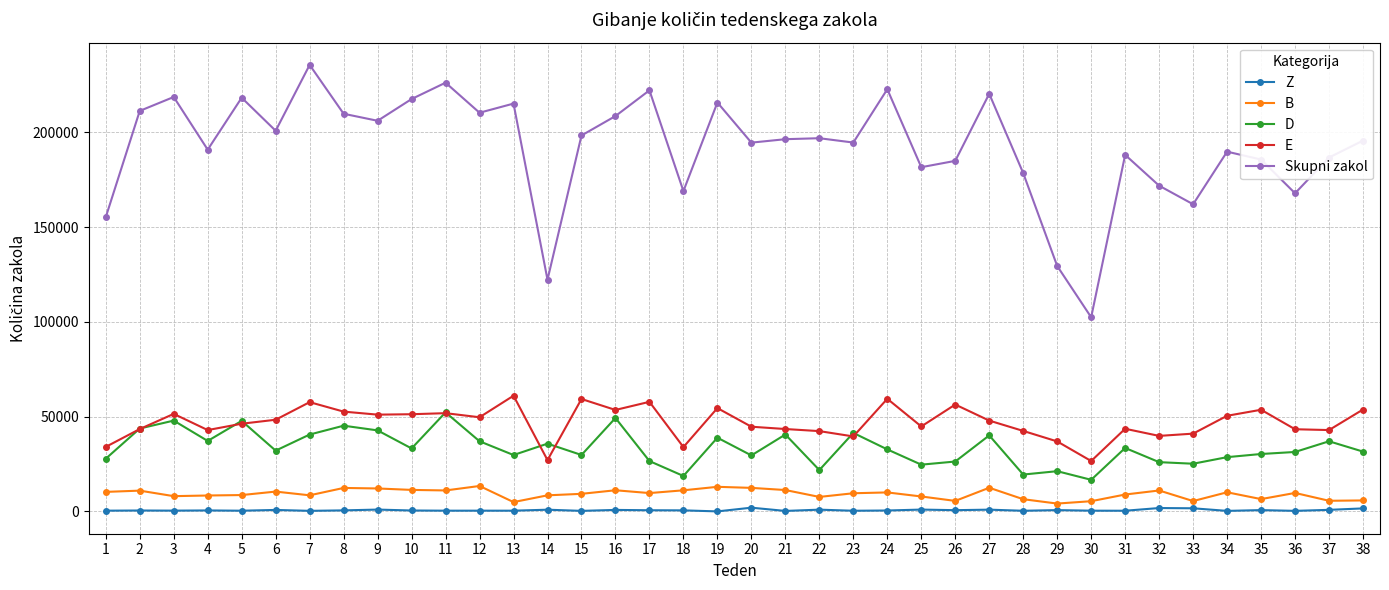

True or false: E has more than 1 interior local peaks.

True